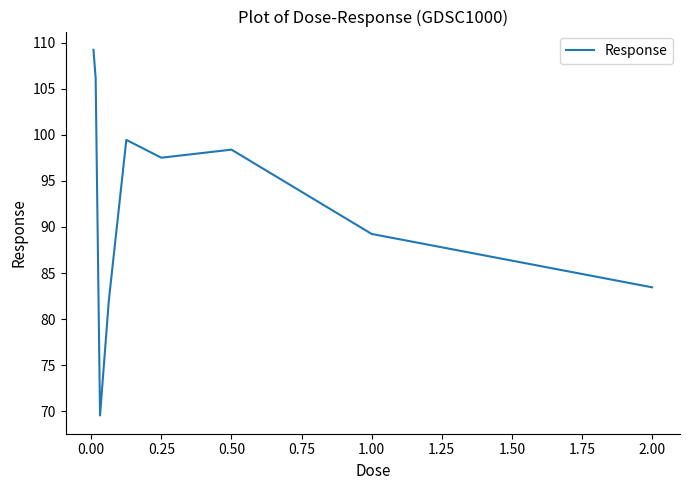

What is the minimum value shown in the chart?

69.5